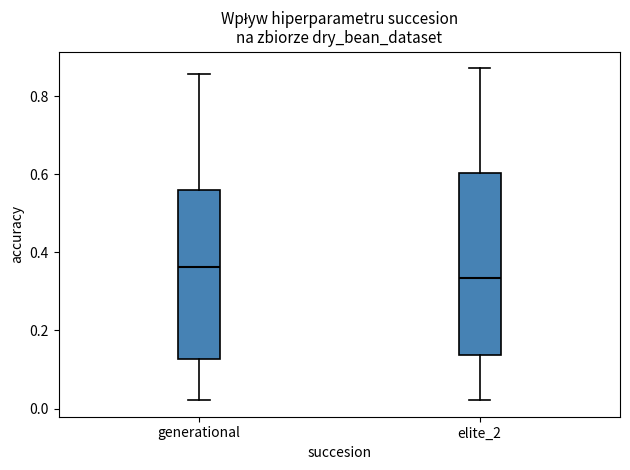

Which box has the lowest median line?

elite_2